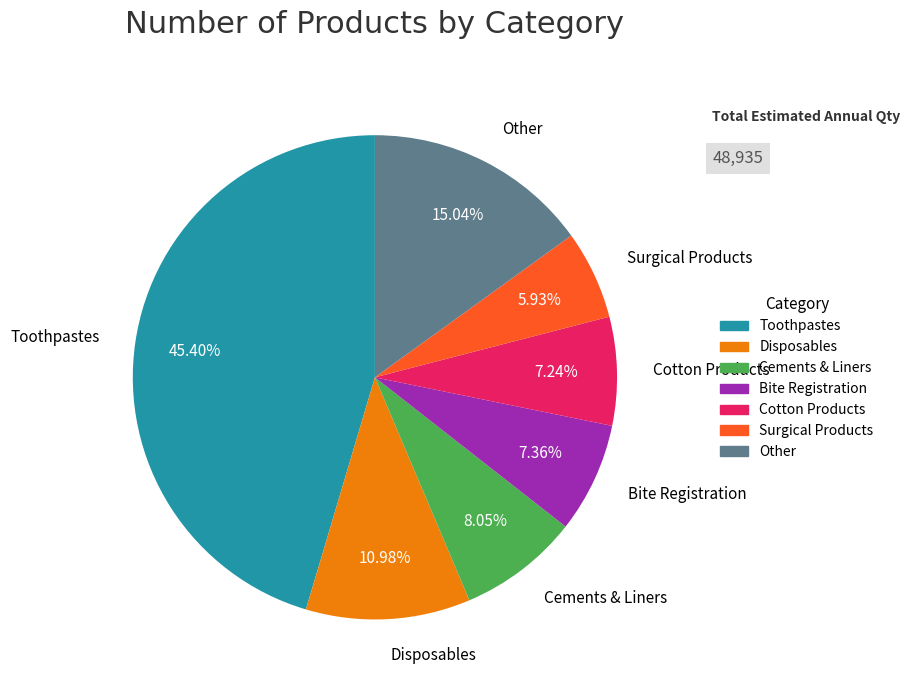

Which has a higher value, Bite Registration or Disposables?

Disposables